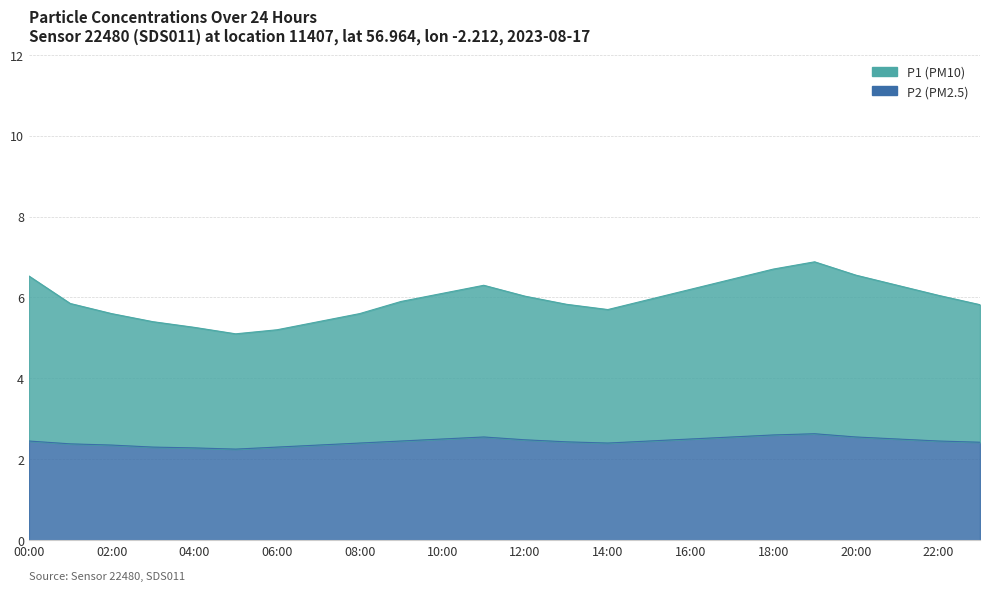

List the labels in order of P1 value, largest first.

19:00, 18:00, 20:00, 00:00, 17:00, 11:00, 21:00, 16:00, 10:00, 22:00, 12:00, 15:00, 09:00, 01:00, 13:00, 23:00, 14:00, 02:00, 08:00, 03:00, 07:00, 04:00, 06:00, 05:00